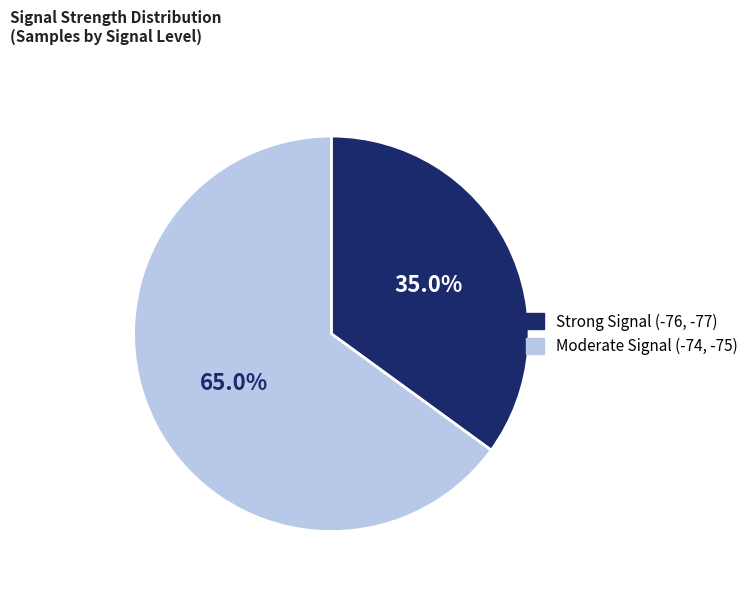

Count the number of slices in the pie.

2